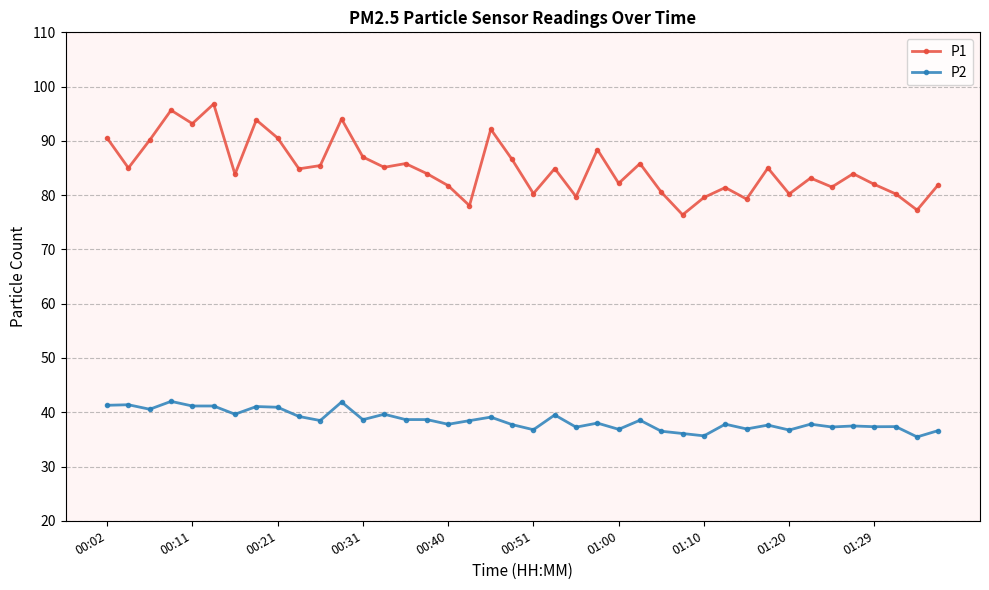

How many lines are shown in the chart?

2